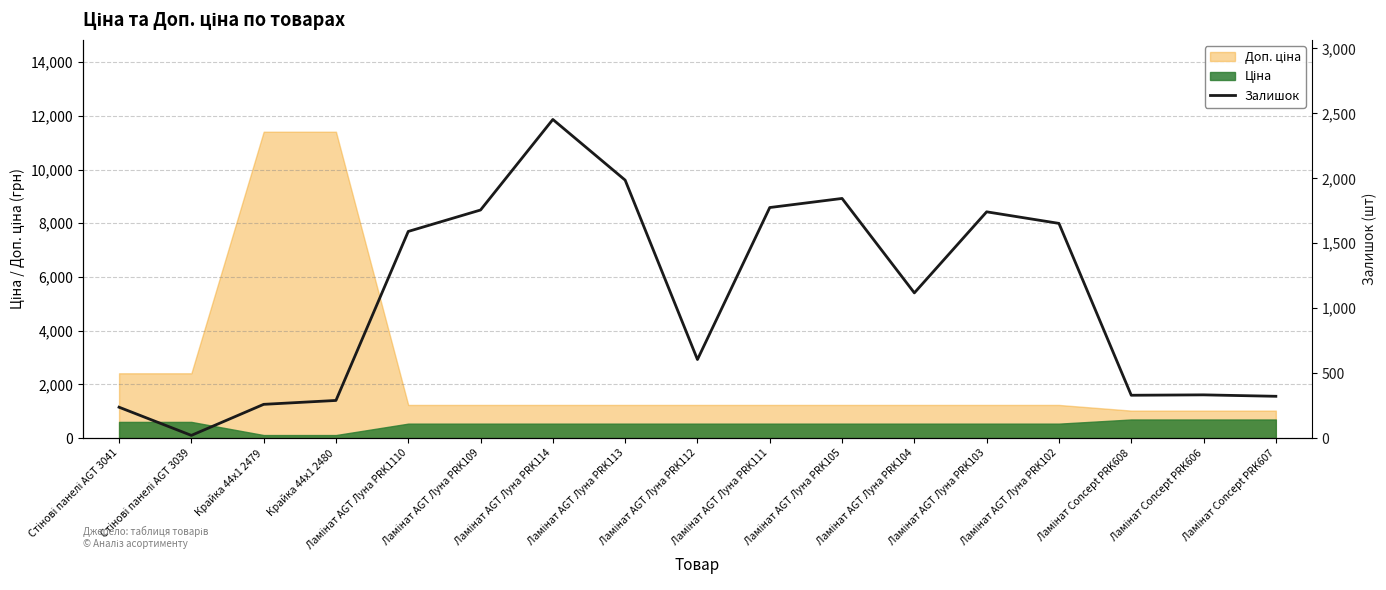

Reading left to right, list all the values displayed in this chart.

238	21	260	290	1591	1756	2453	1986	605	1775	1845	1118	1742	1653	330	333	322